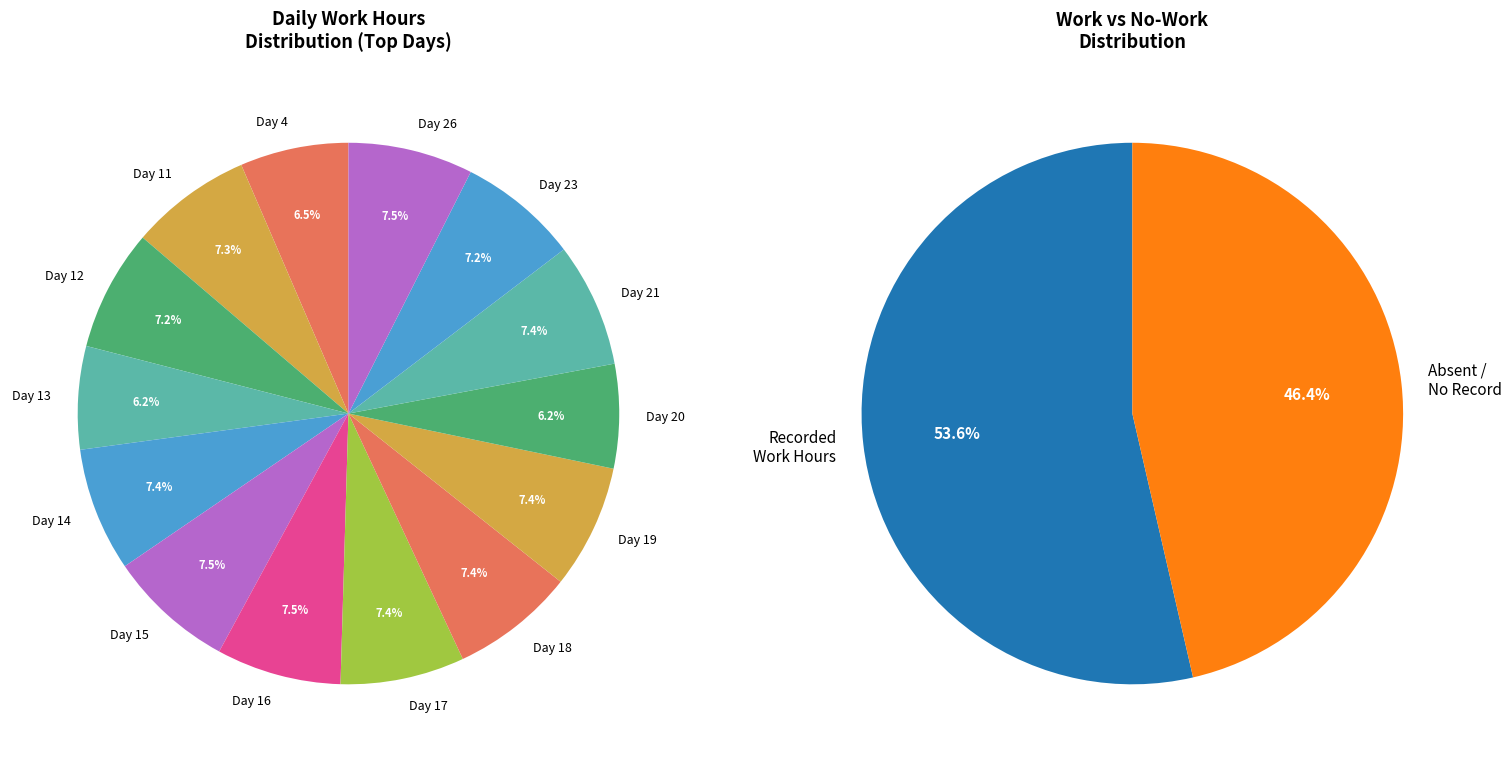

How many segments does this pie chart have?

14